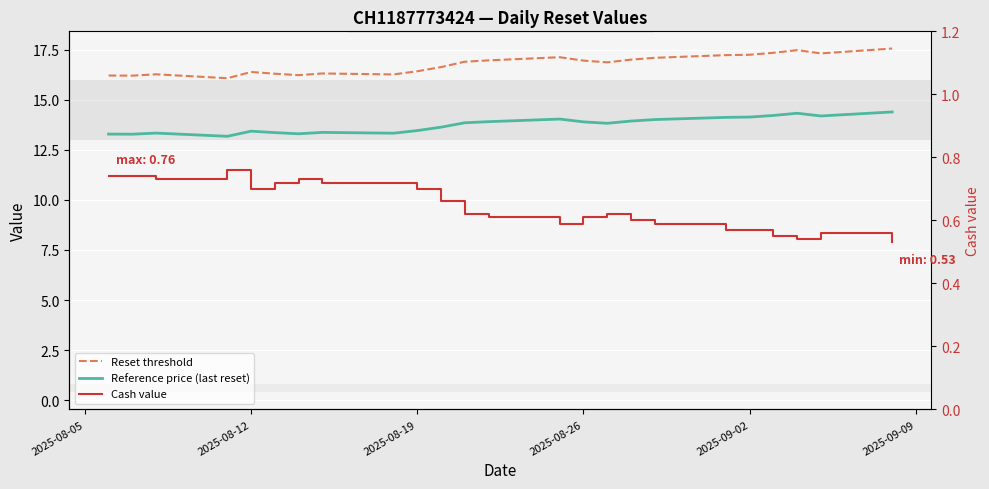

What is the difference between the maximum and minimum values in the Cash value series?

0.2